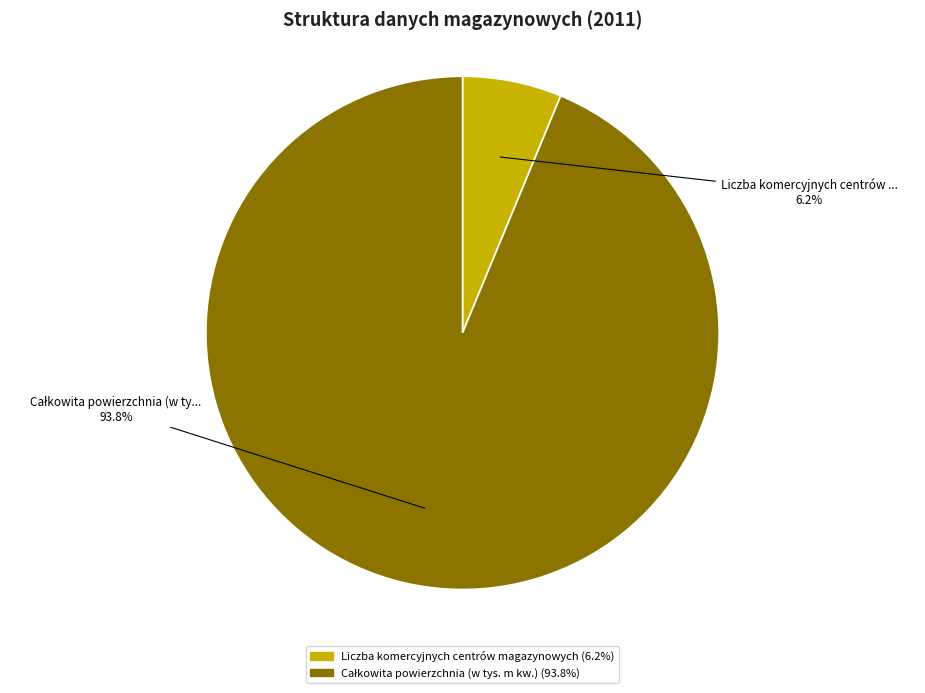

Is there a majority slice in this chart?

Yes